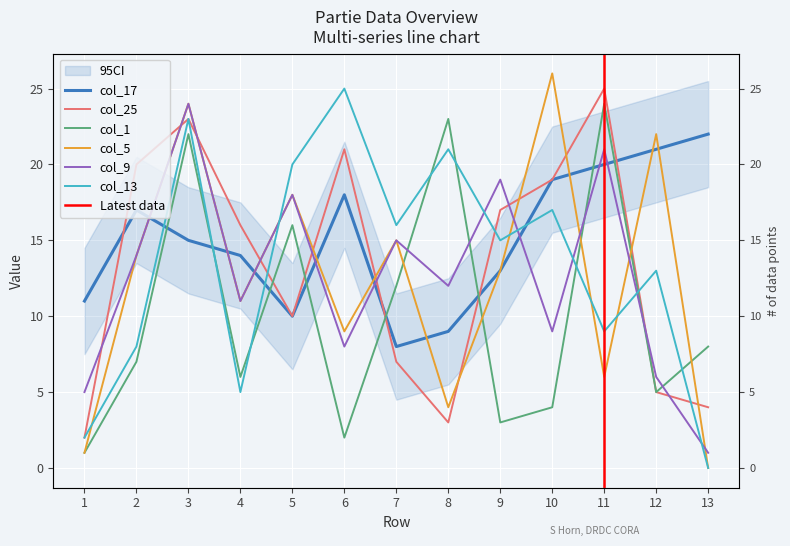

In col_13, how many points are higher than both neighbors (excluding endpoints)?

5